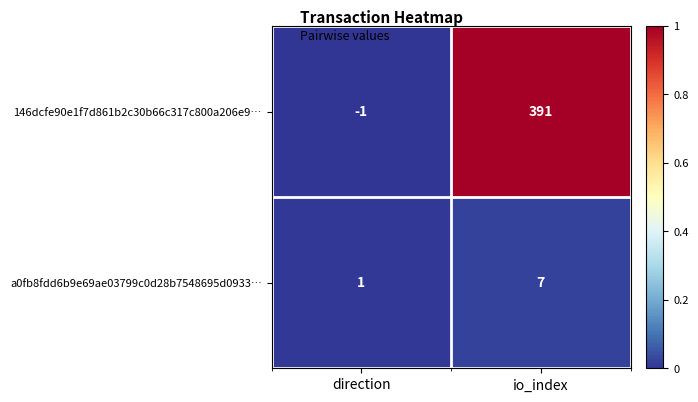

Rank the series by their average value, from highest to lowest.

146dcfe90e1f7d861b2c30b66c317c800a206e9…, a0fb8fdd6b9e69ae03799c0d28b7548695d0933…